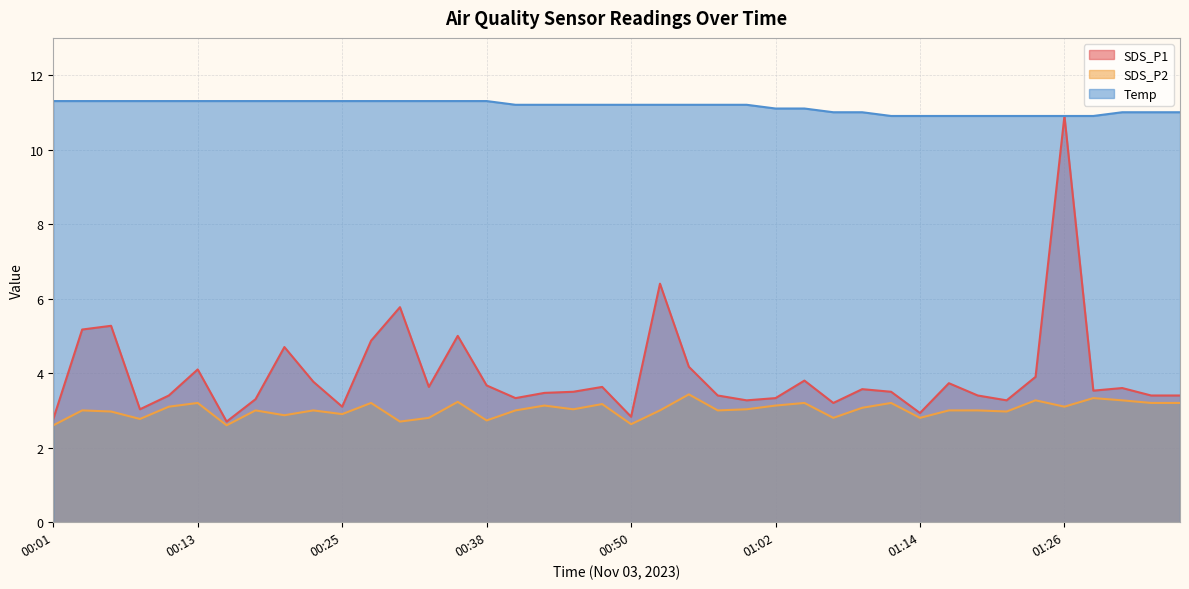

What is the minimum value for Temp?

10.9